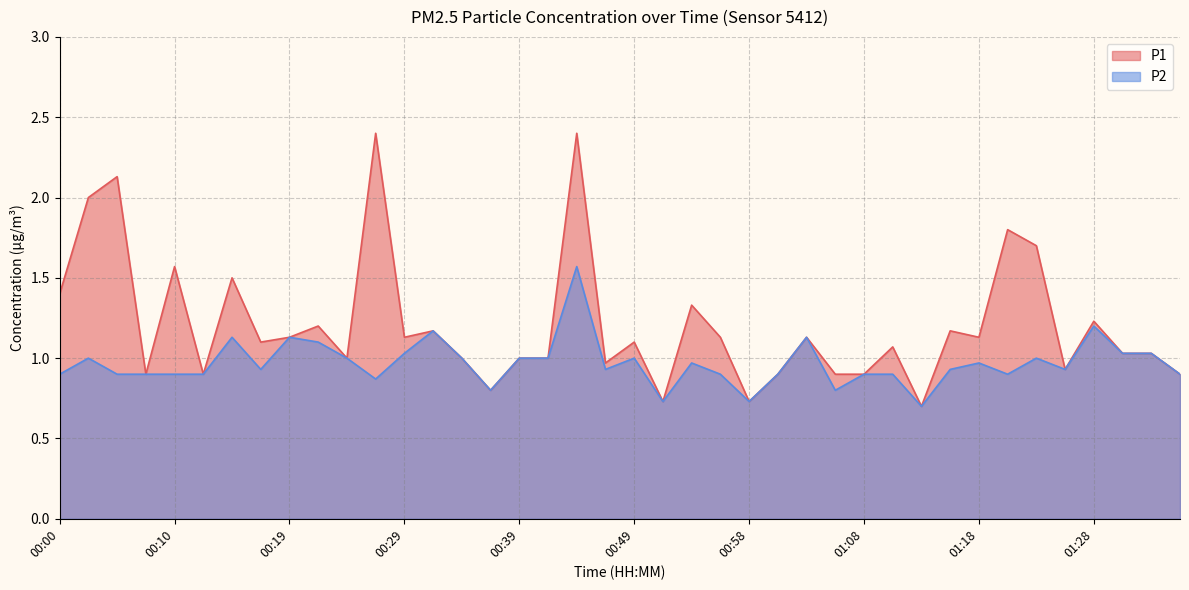

Reading left to right, list all the values displayed in this chart.

P1: 1.4	2.0	2.1	0.9	1.6	0.9	1.5	1.1	1.1	1.2	1.0	2.4	1.1	1.2	1.0	0.8	1.0	1.0	2.4	1.0	1.1	0.7	1.3	1.1	0.7	0.9	1.1	0.9	0.9	1.1	0.7	1.2	1.1	1.8	1.7	0.9	1.2	1.0	1.0	0.9
P2: 0.9	1.0	0.9	0.9	0.9	0.9	1.1	0.9	1.1	1.1	1.0	0.9	1.0	1.2	1.0	0.8	1.0	1.0	1.6	0.9	1.0	0.7	1.0	0.9	0.7	0.9	1.1	0.8	0.9	0.9	0.7	0.9	1.0	0.9	1.0	0.9	1.2	1.0	1.0	0.9